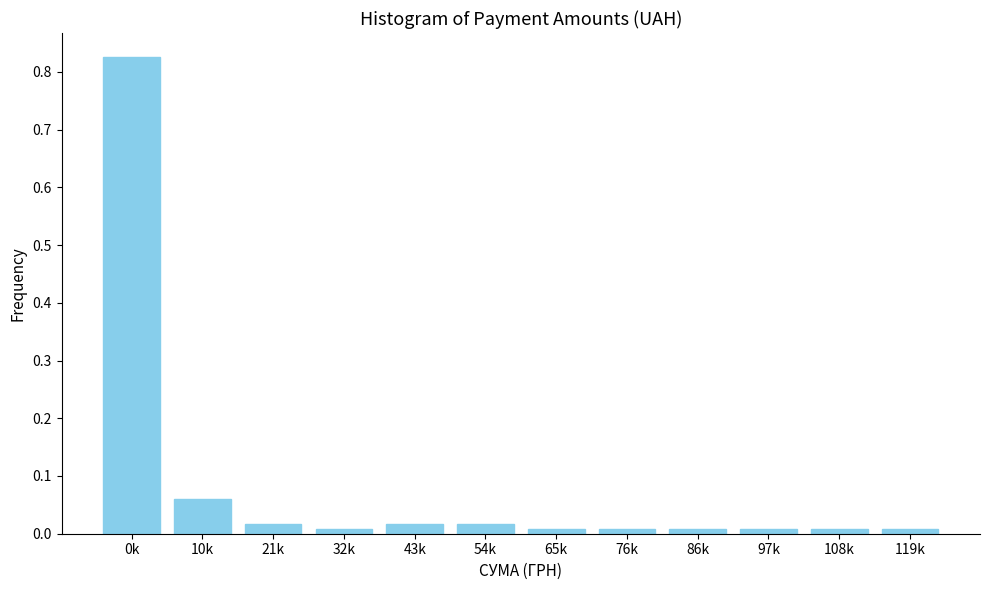

What is the change in value from 0k to 54k?

-0.8